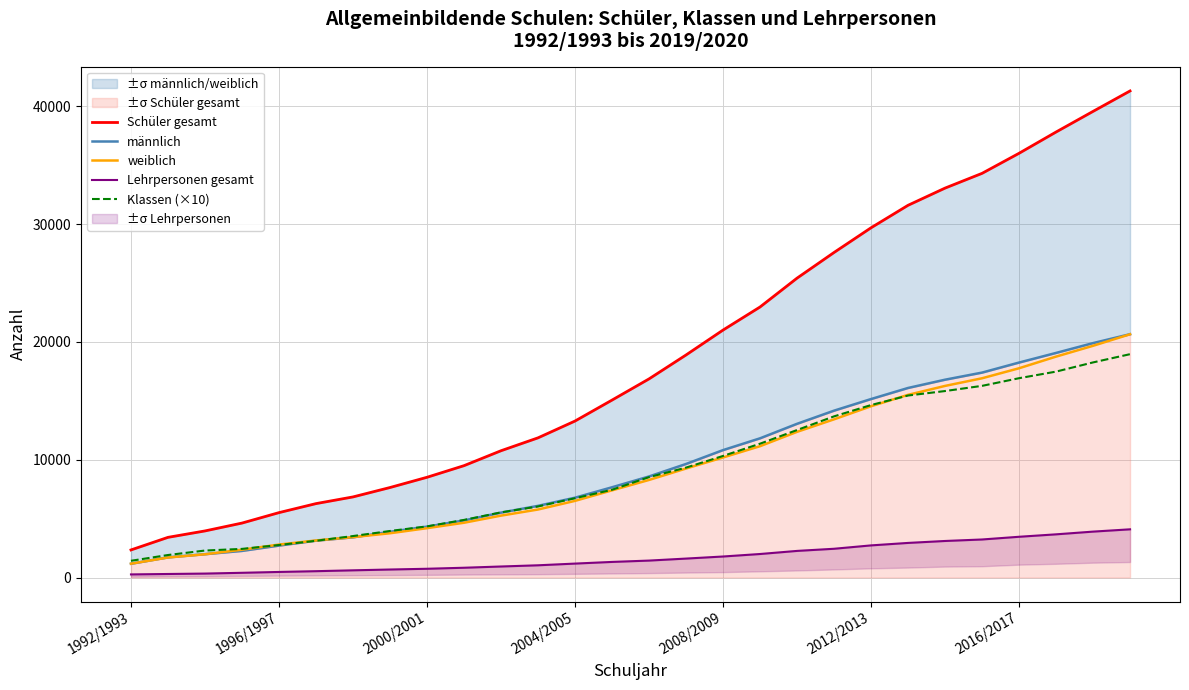

The value of Klassen (×10) at 1992/1993 is 1420. True or false?

True